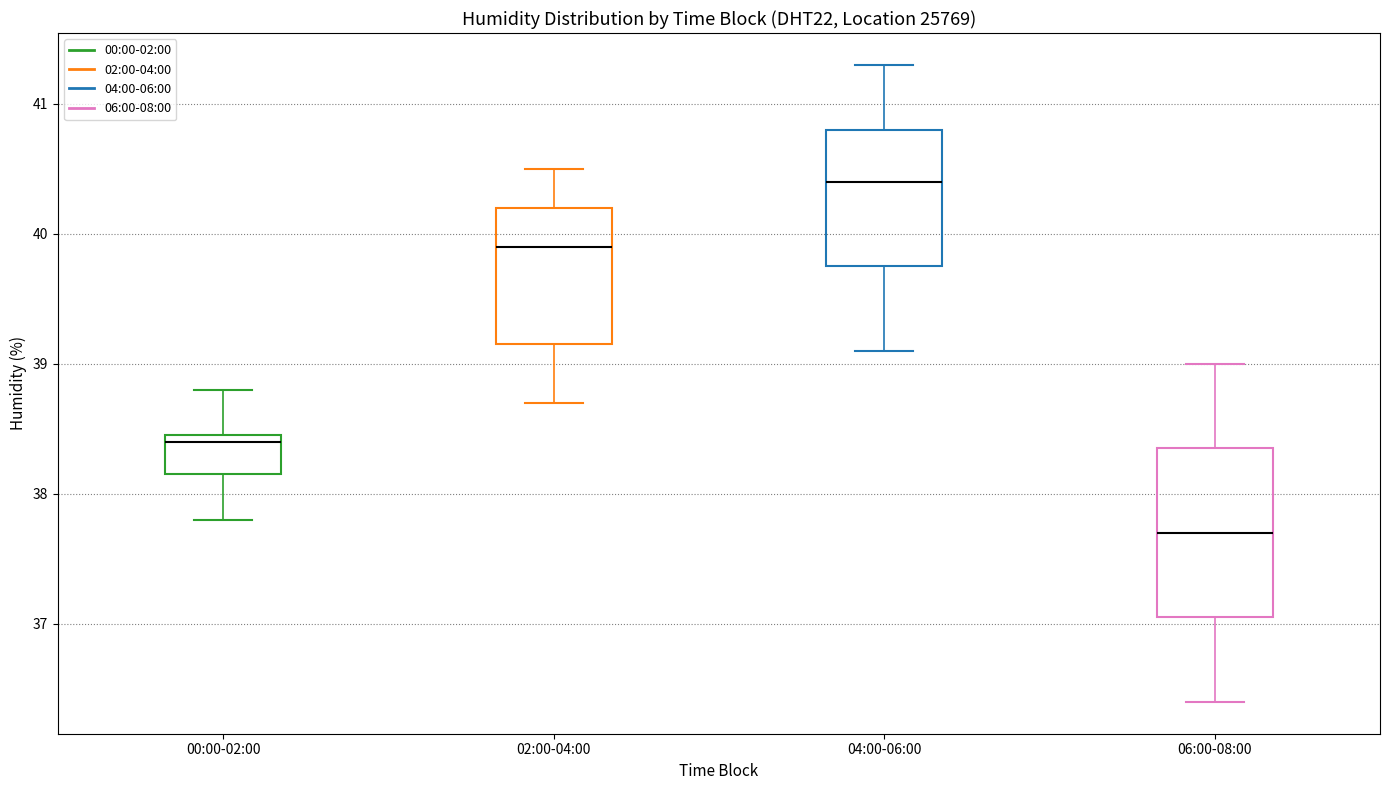

Where is the upper edge of the box for 02:00-04:00 on the y-axis? The values are not printed on the chart, so give them approximately, as read against the axis.

40.2